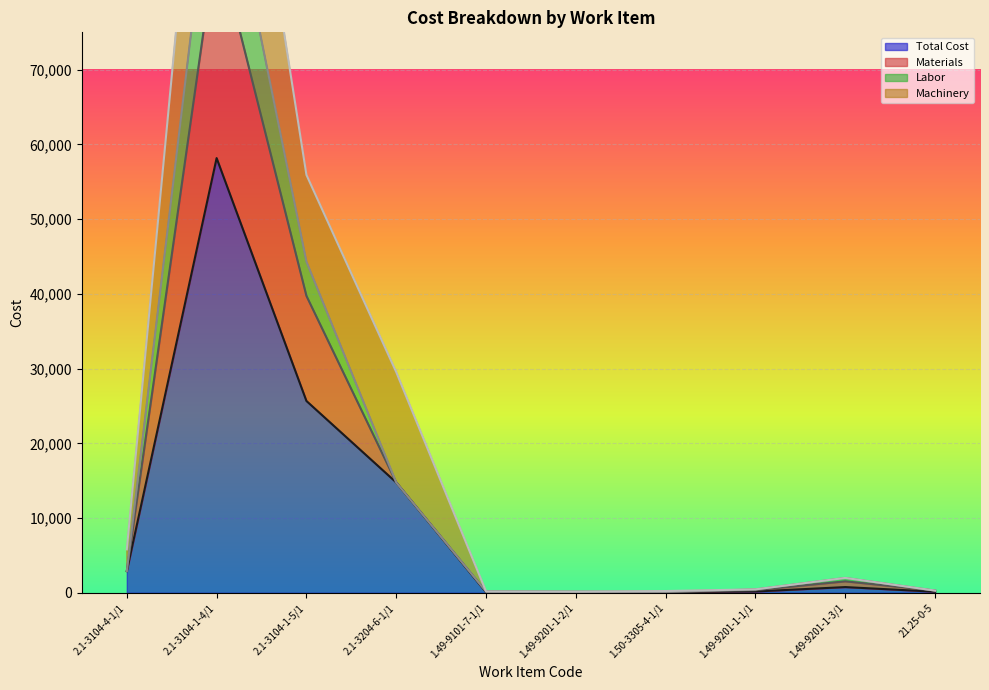

What is the difference between the maximum and minimum values in the Total Cost series?

58109.2